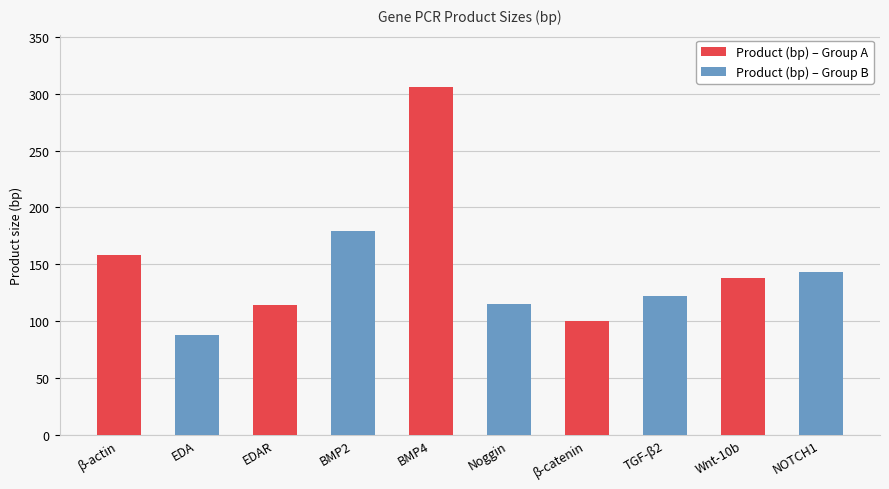

What is the minimum value shown in the chart?

88